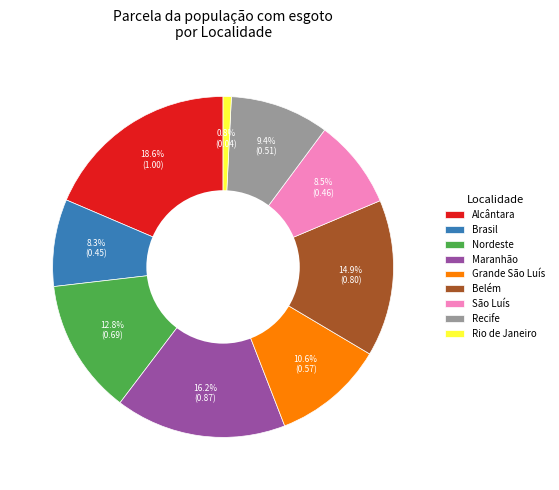

To the nearest percent, what is the combined percentage of São Luís and Grande São Luís?

19%